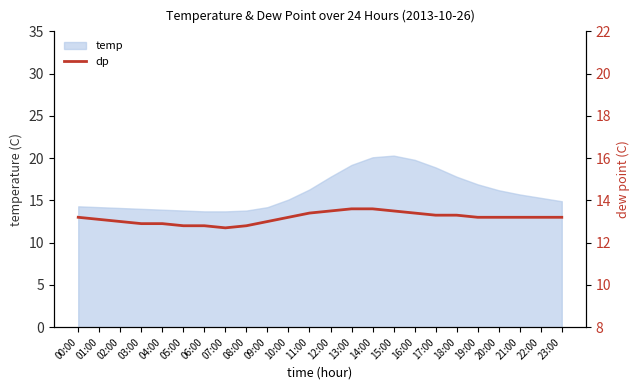

List the labels in order of value, smallest first.

07:00, 05:00, 06:00, 08:00, 03:00, 04:00, 02:00, 09:00, 01:00, 00:00, 10:00, 19:00, 20:00, 21:00, 22:00, 23:00, 17:00, 18:00, 11:00, 16:00, 12:00, 15:00, 13:00, 14:00